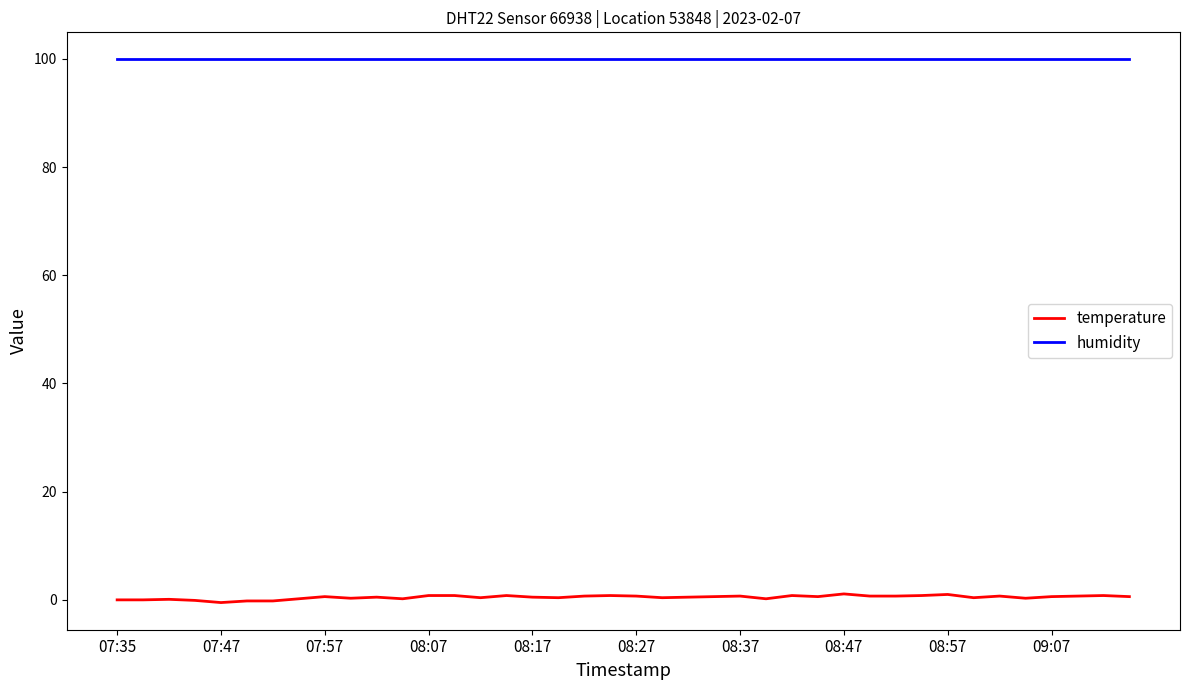

What is the minimum value for humidity?

99.9